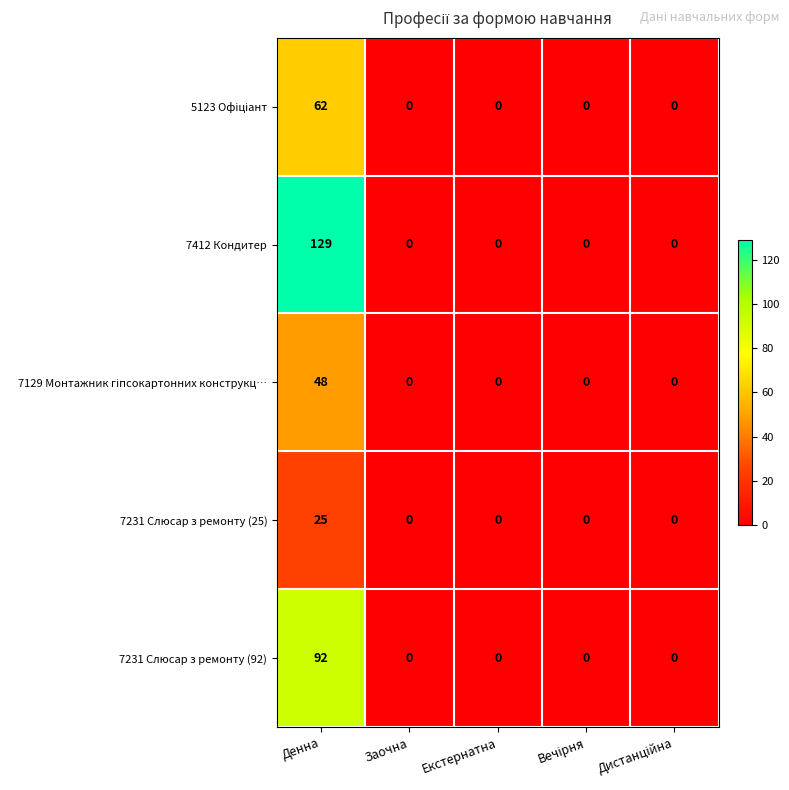

What is the greatest value displayed?

129